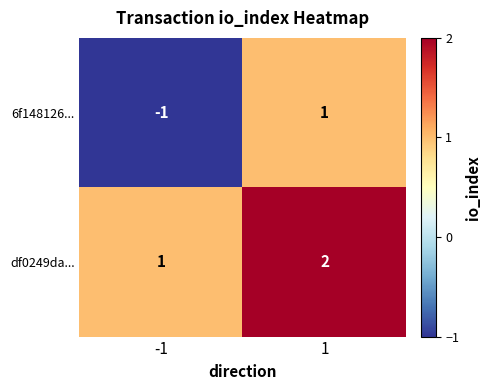

Reading right to left, list all the values displayed in this chart.

6f148126...: 1=1	-1=-1
df0249da...: 1=2	-1=1